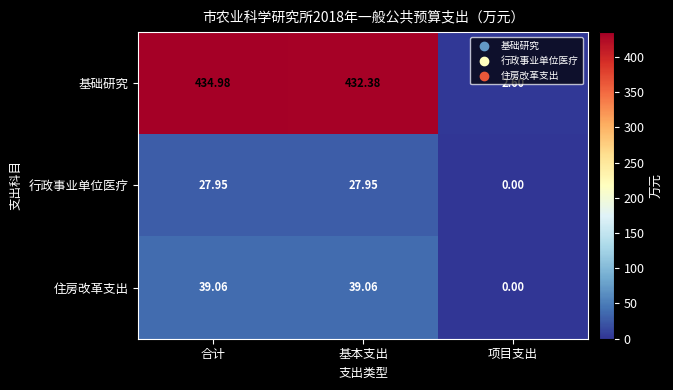

Which series has the widest spread of values?

基础研究